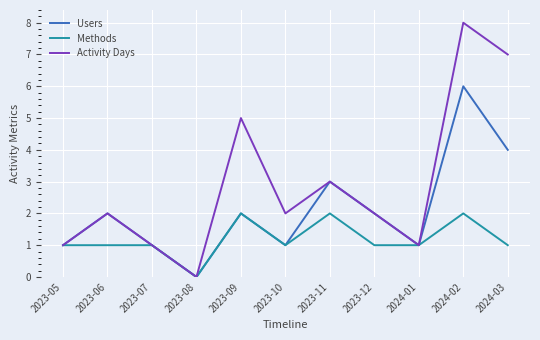

What position from the left is 2024-02?

10